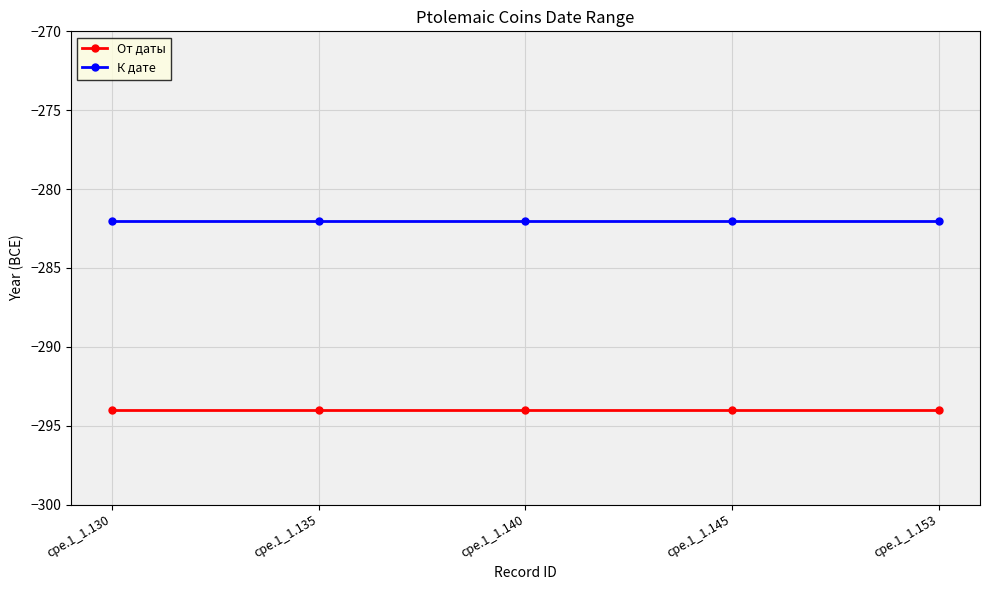

The value of К дате at cpe.1_1.153 is -282. True or false?

True